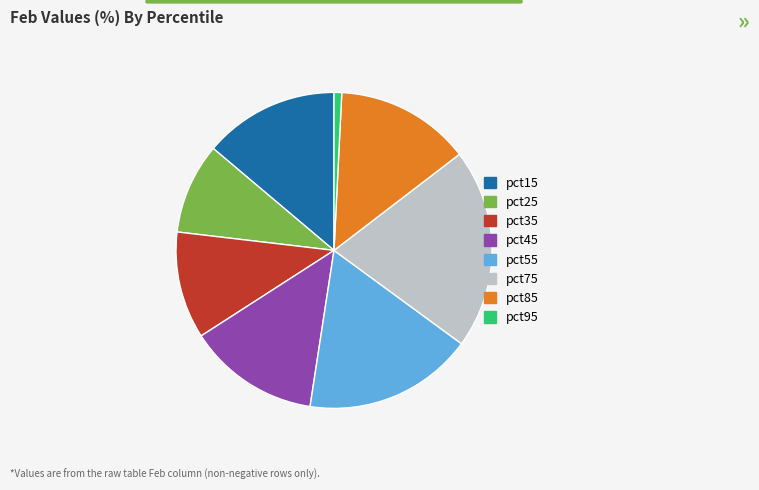

Is it true that pct25 is 9% of the pie?

True